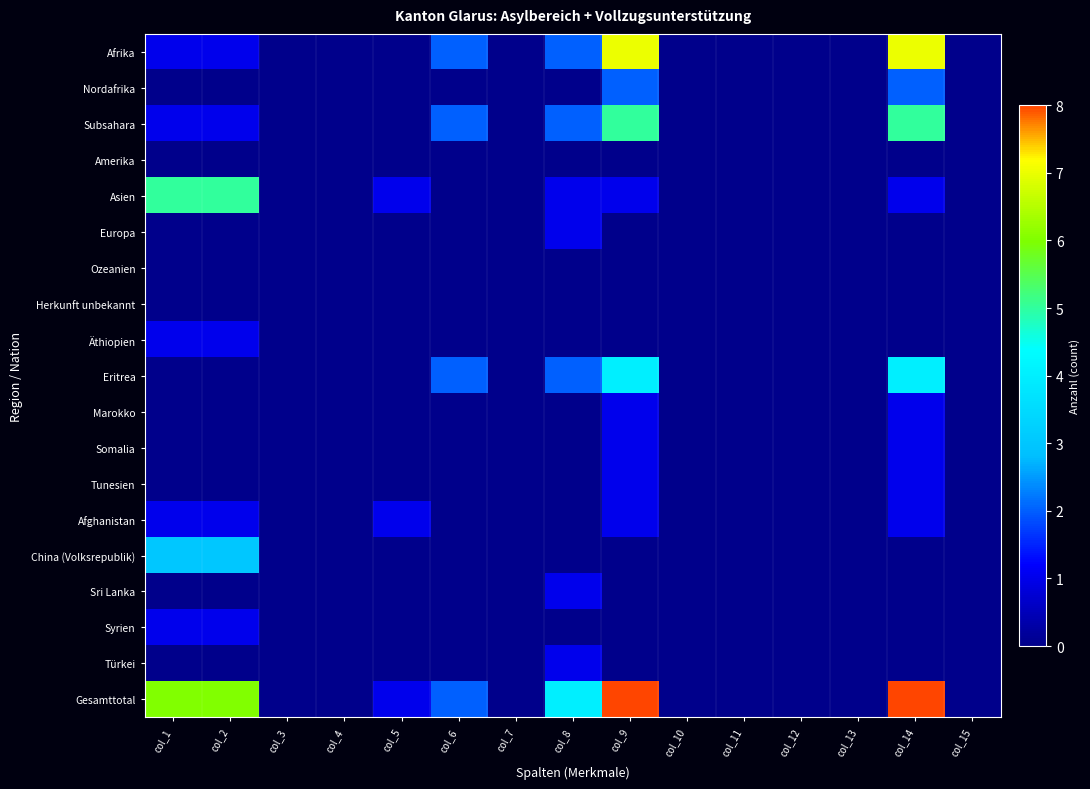

Which category has the highest value across all series?

col_9